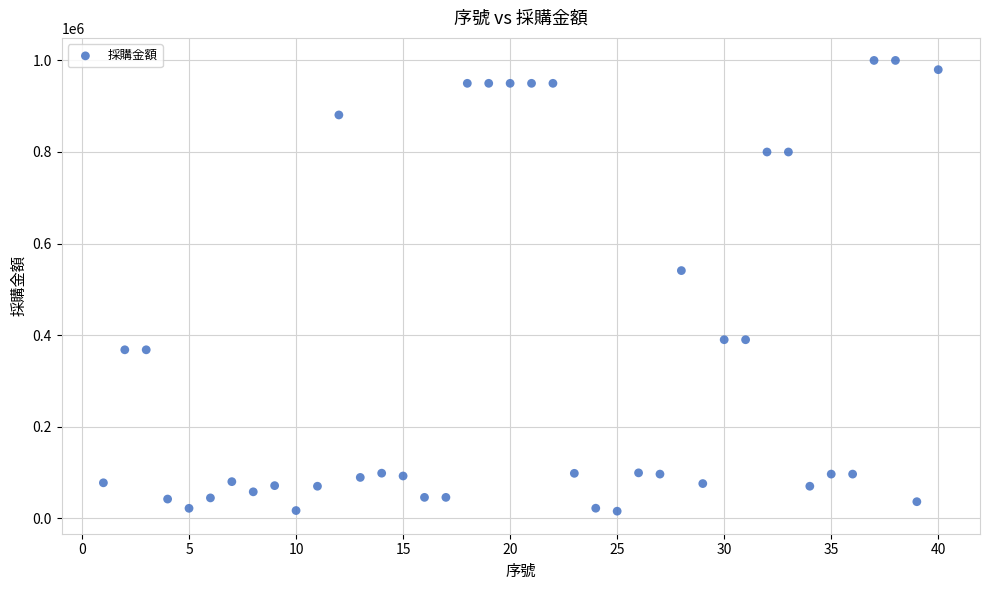

What Y value in the scatter plot is closest to 507750?

541000